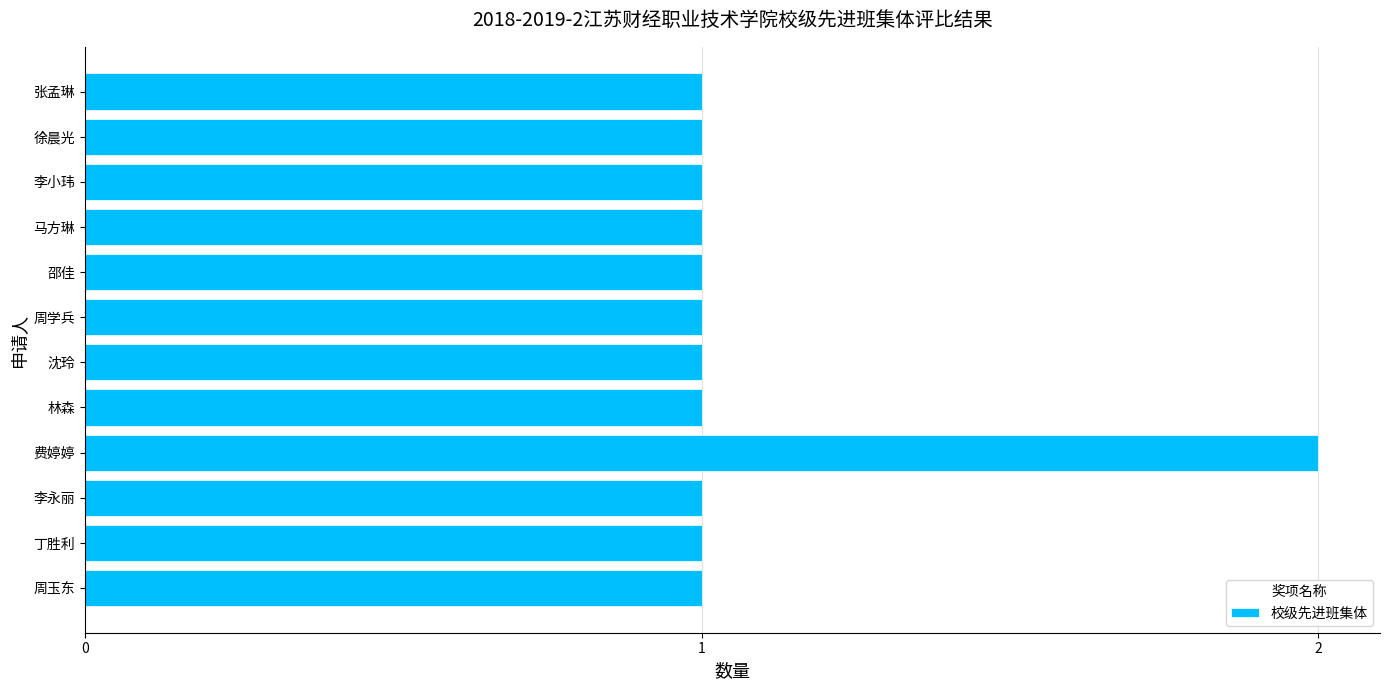

Reading bottom to top, what are all the values shown in this chart?

1	1	1	2	1	1	1	1	1	1	1	1